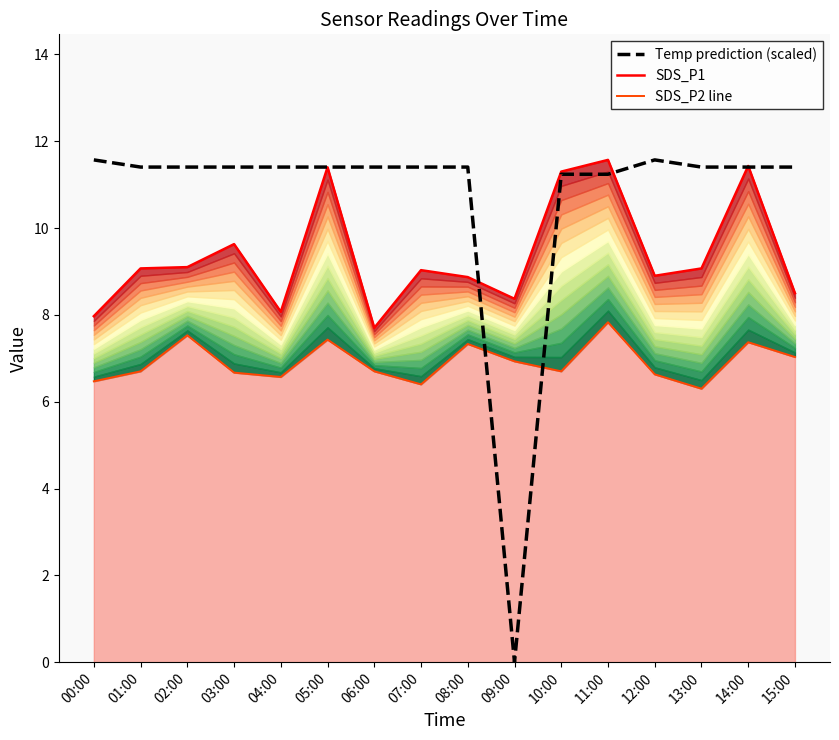

List the series in order of their peak value, lowest first.

SDS_P2 line, SDS_P1, Temp prediction